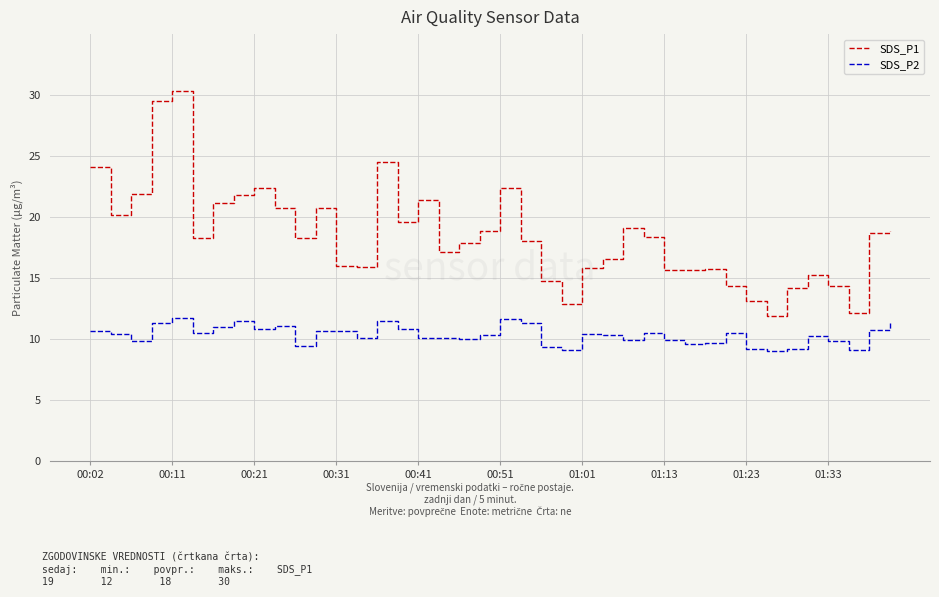

What is the lowest value of the SDS_P1 series?

11.9